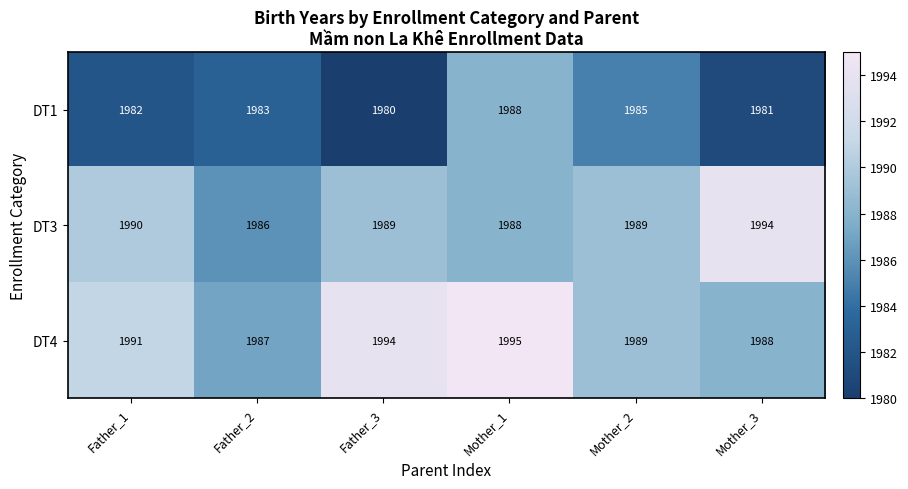

What is the difference between the highest and lowest values at Father_2?

4